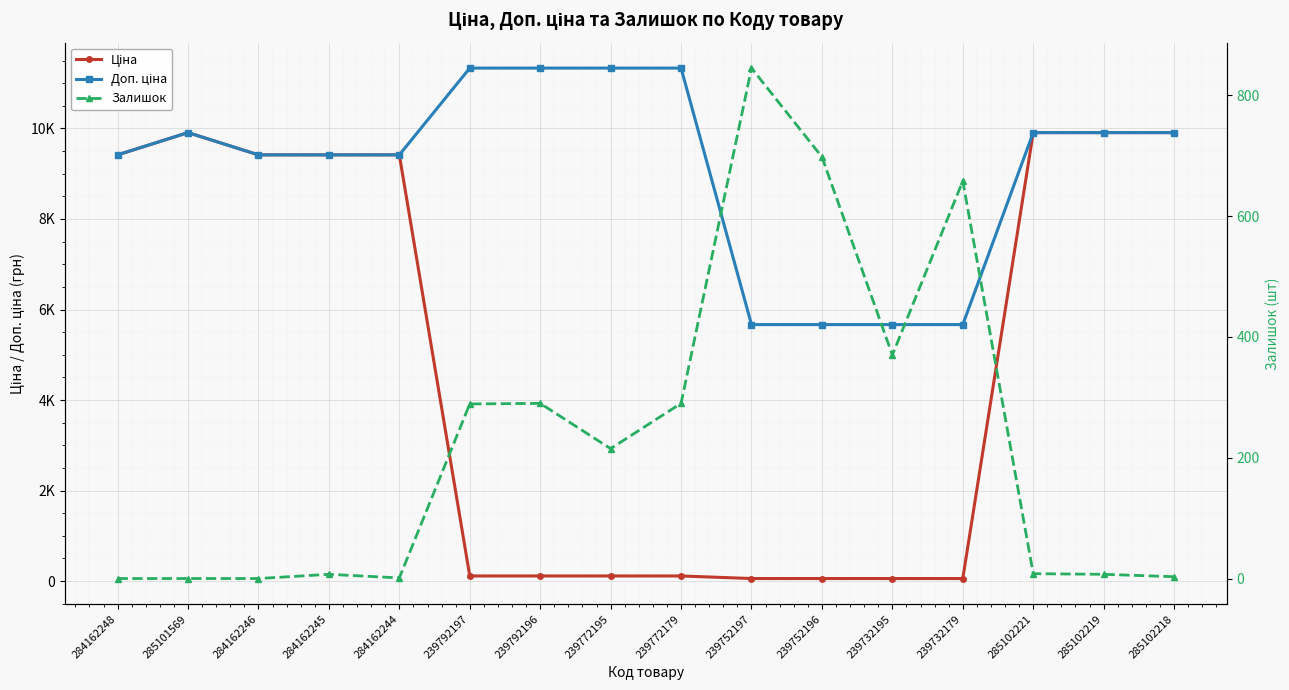

True or false: Залишок and Доп. ціна intersect in this chart.

False